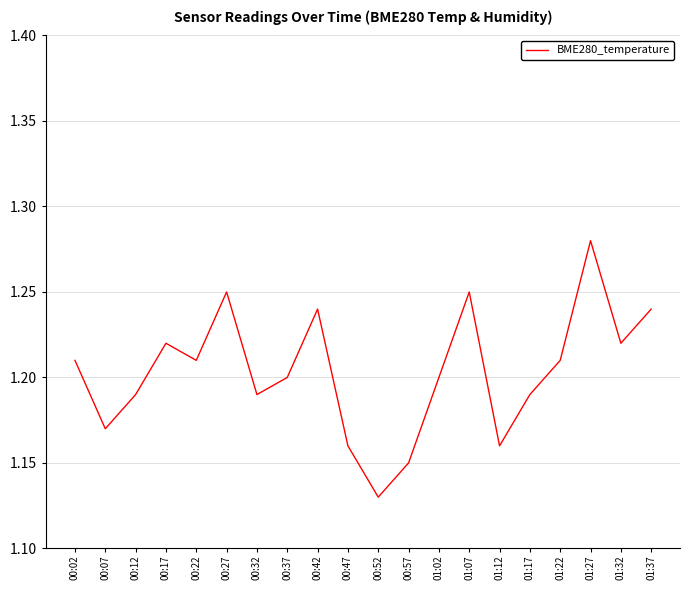

At which category does the chart reach its minimum across all series?

00:52